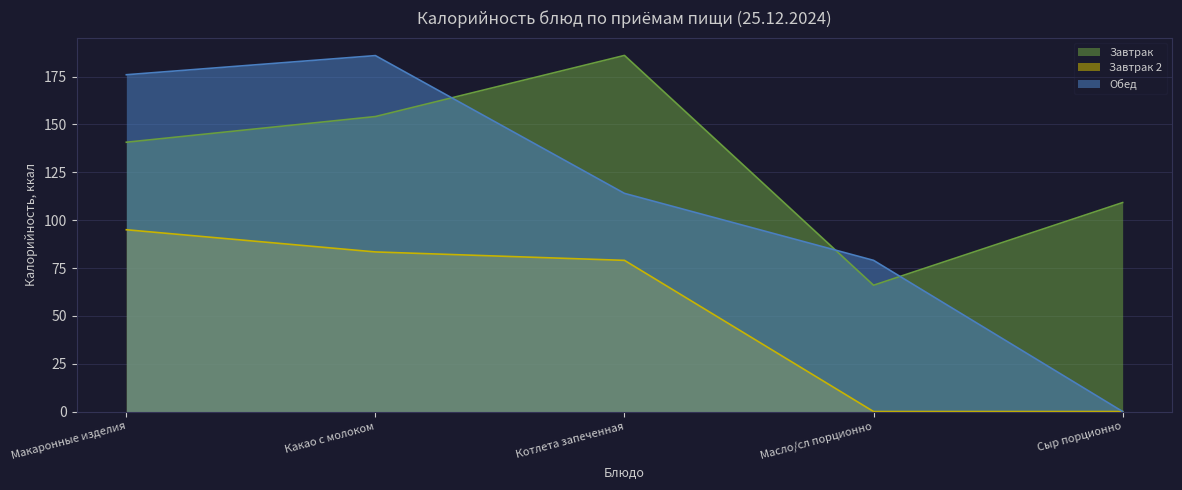

What is the total value across all series at Какао с молоком?

423.6